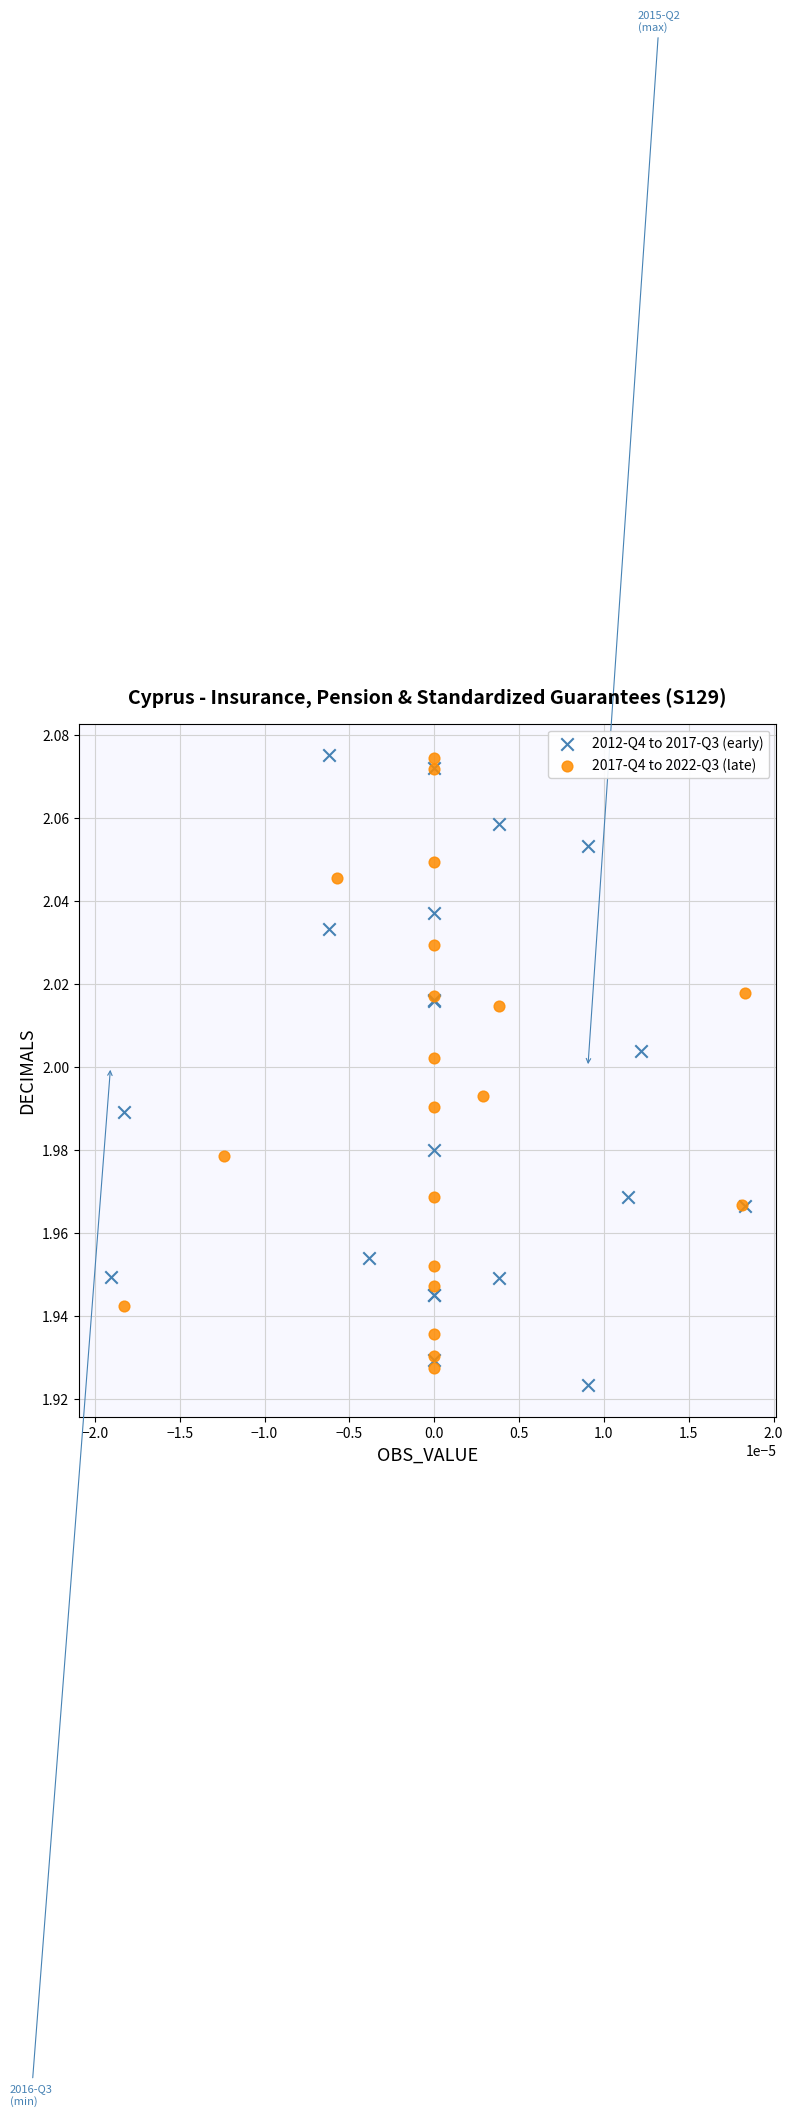

Which series has the largest Y range (max minus min)?

2012-Q4 to 2017-Q3 (early)